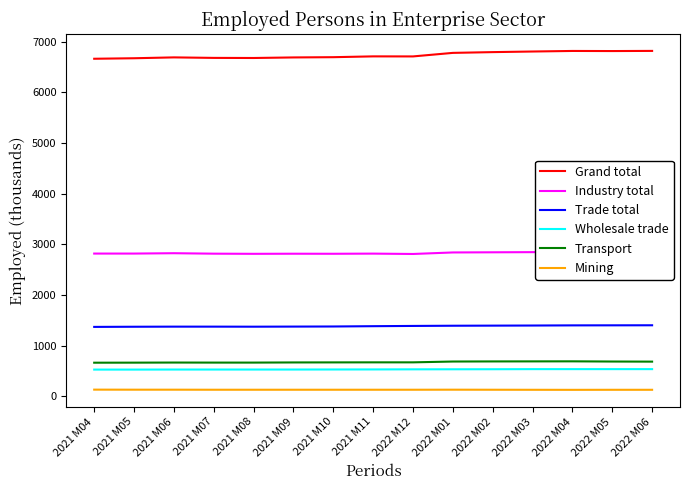

What is the sum of all Industry total values?

42391